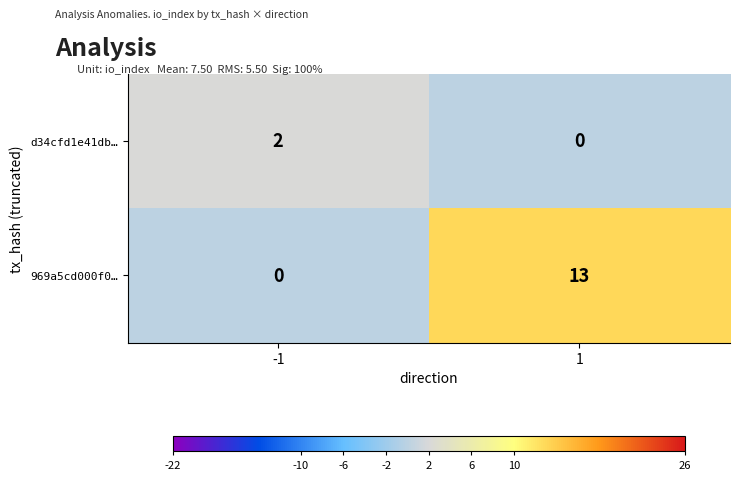

Which series has the largest range (max minus min)?

969a5cd000f0…